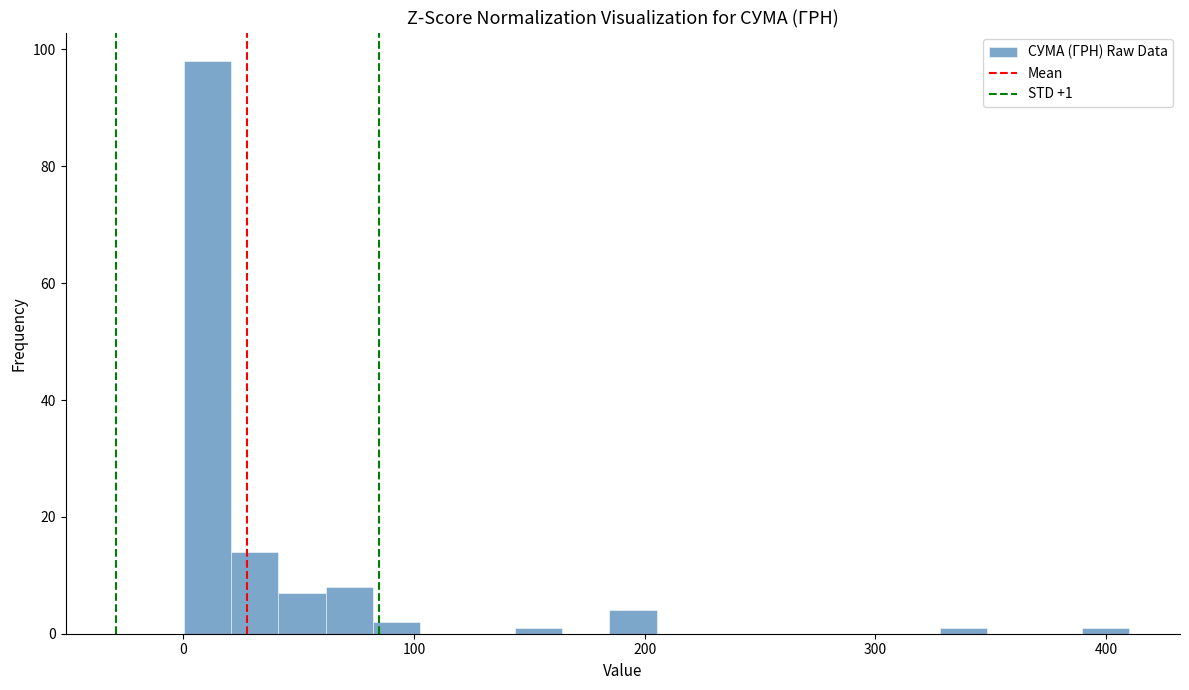

Read against the x-axis, roughly where is the centre of the tallest bar?

10